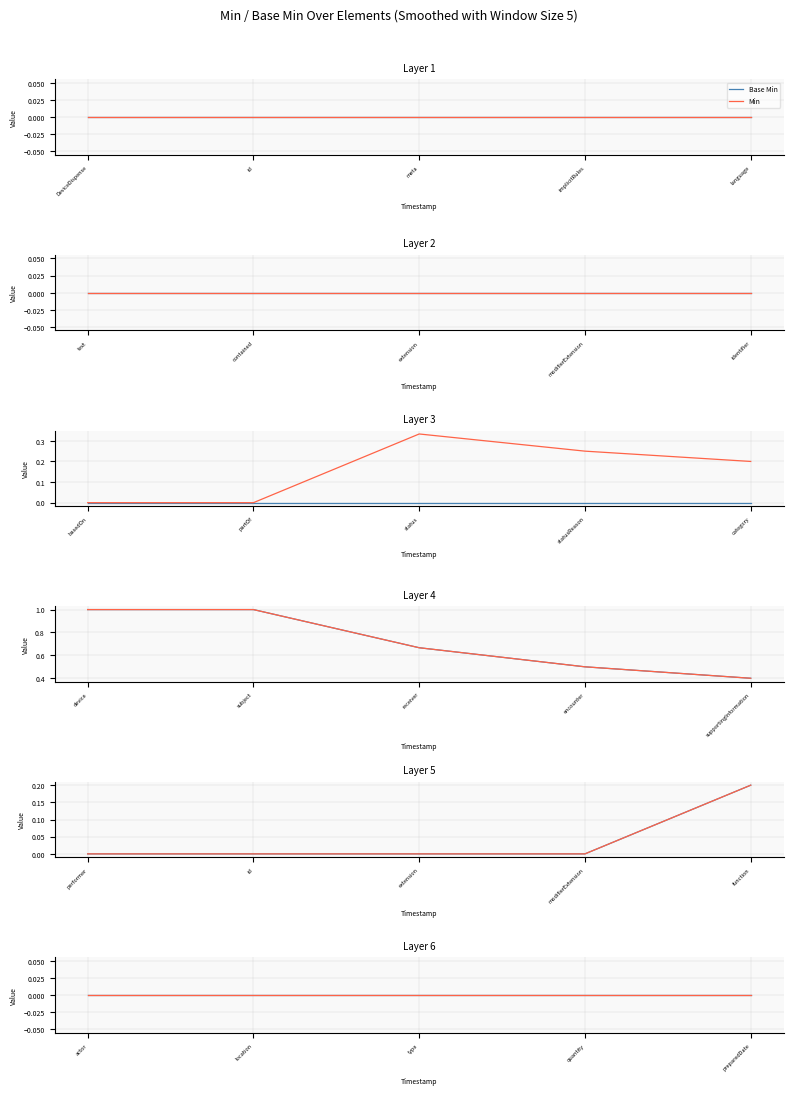

Rank the series by their average value, from lowest to highest.

Base Min, Min